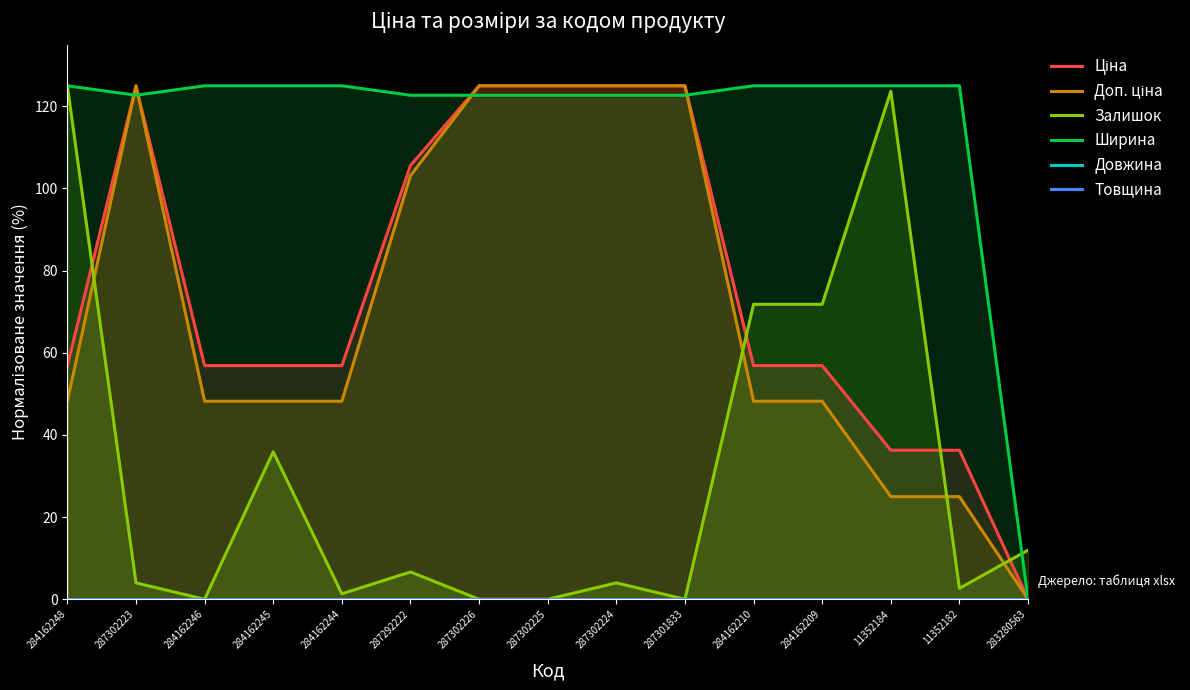

The Доп. ціна series shows 125.0 at 287302224. True or false?

True